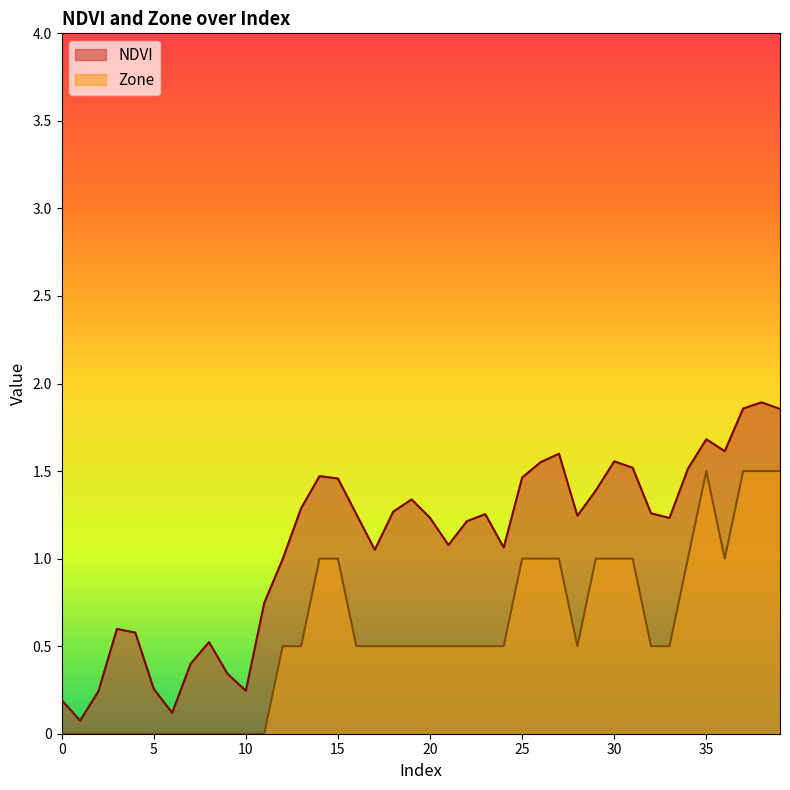

Rank the series at 4 from lowest to highest value.

Zone, NDVI